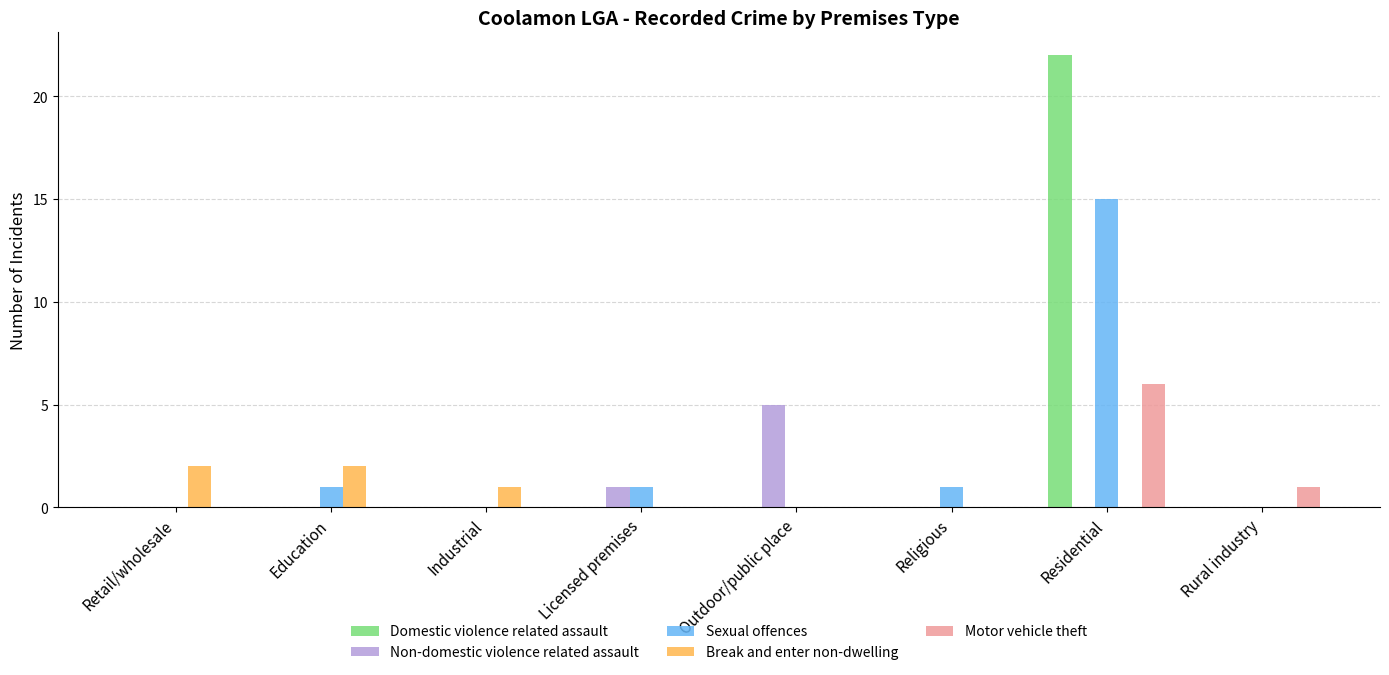

Is it true that Motor vehicle theft equals 3 at Education?

False